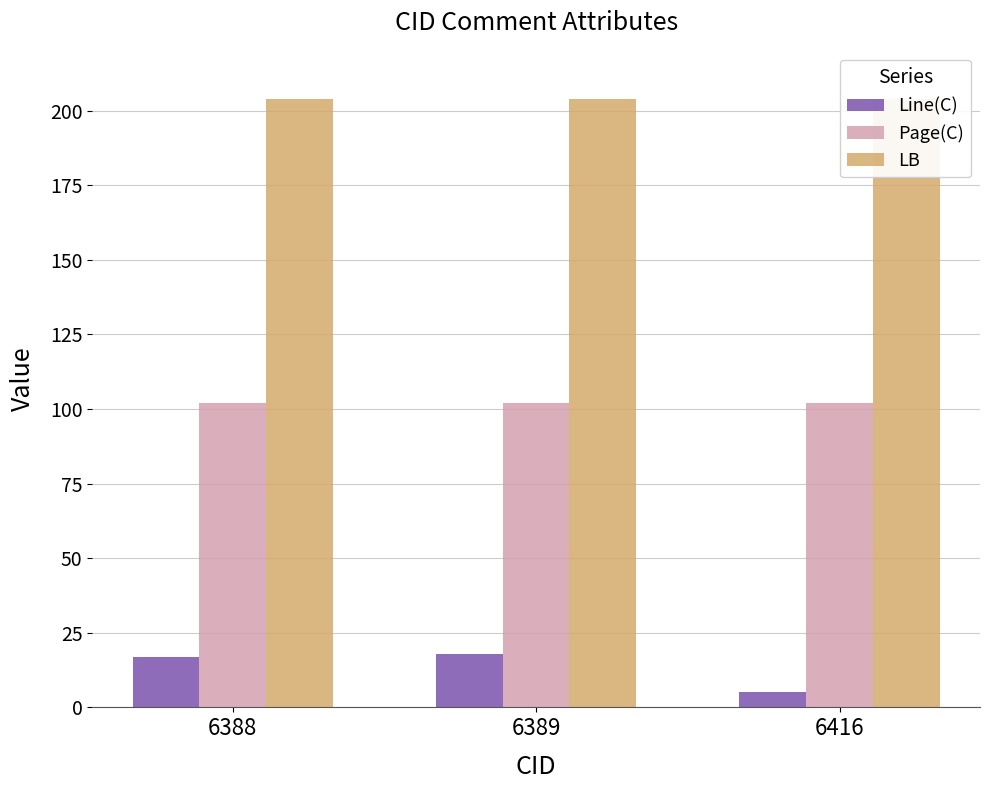

True or false: LB has a value of 204 at 6416.

True